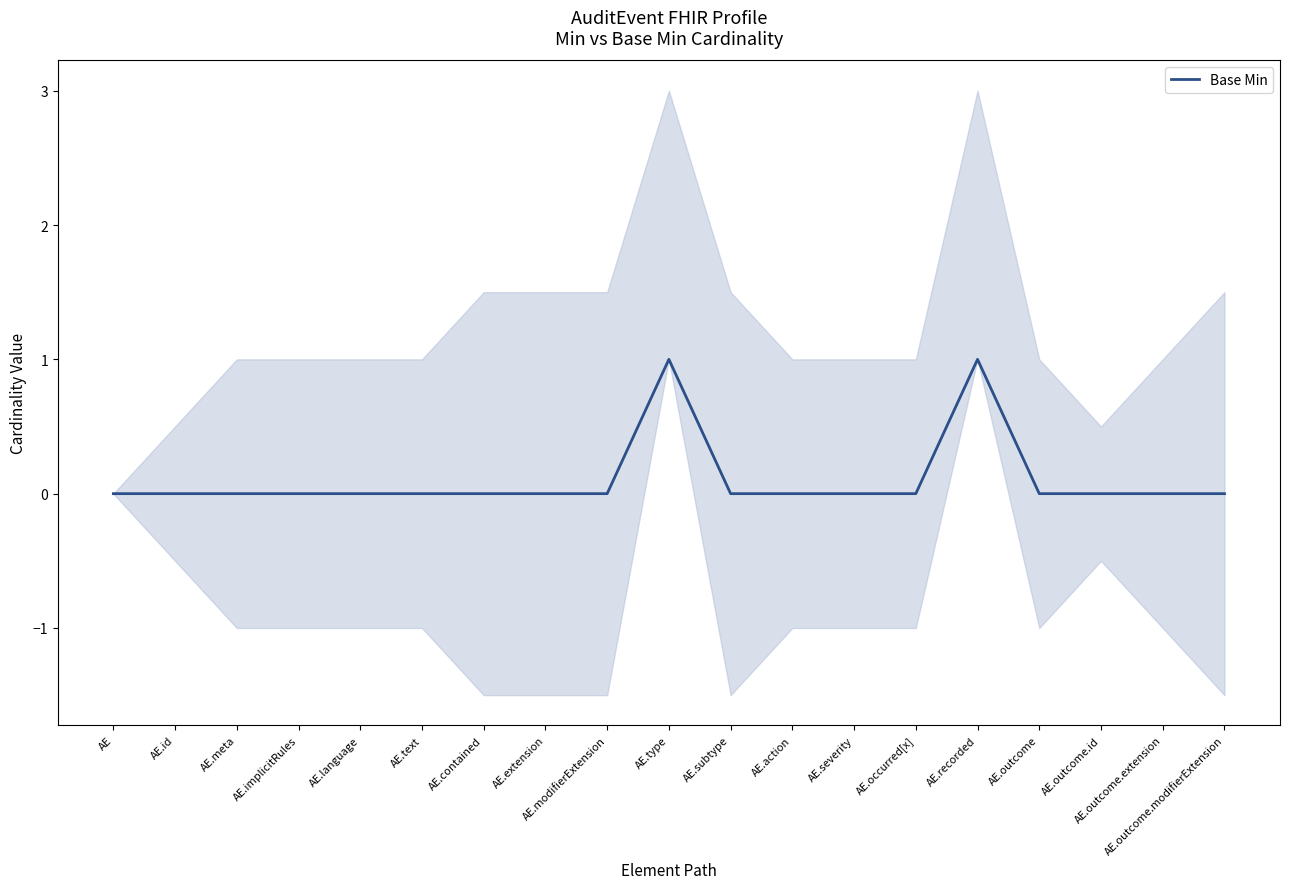

Is this an area chart (filled region under the line)?

No